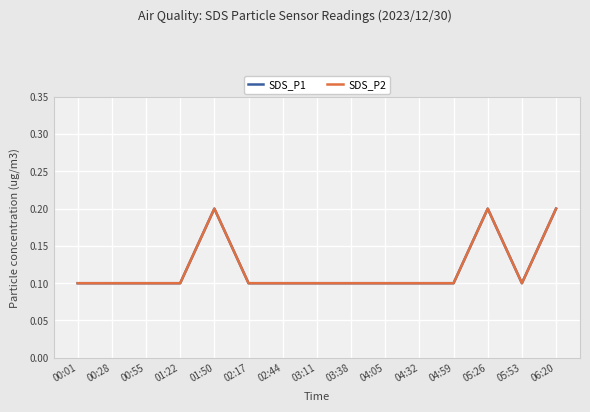

Which series has the largest total across all categories?

SDS_P1